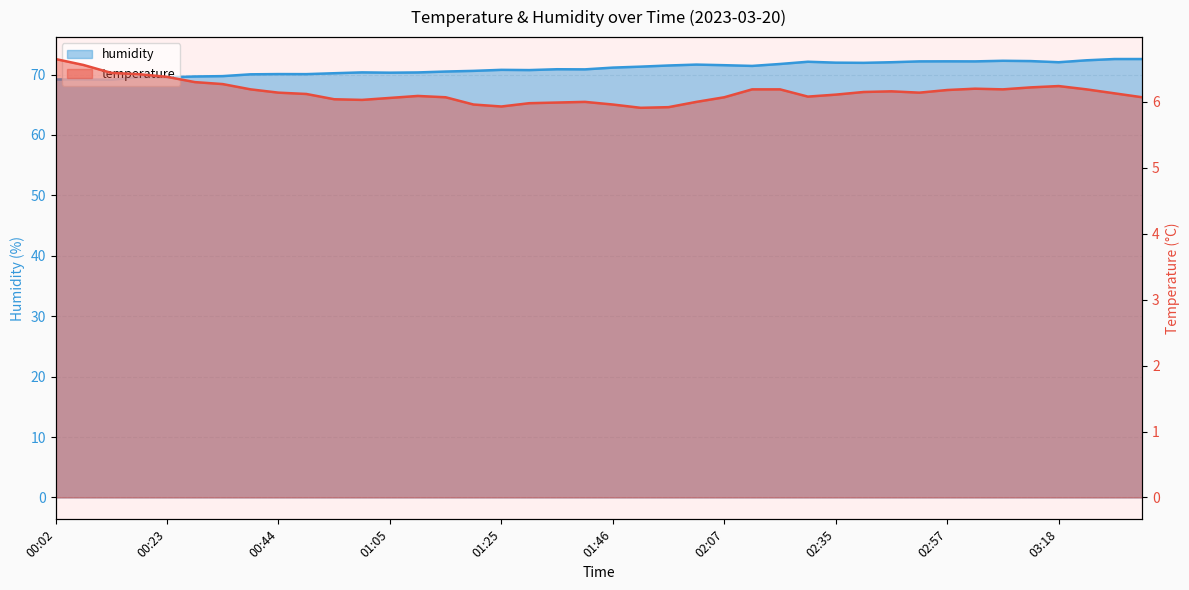

What is the difference between the humidity values at 02:46 and 02:17?

0.3